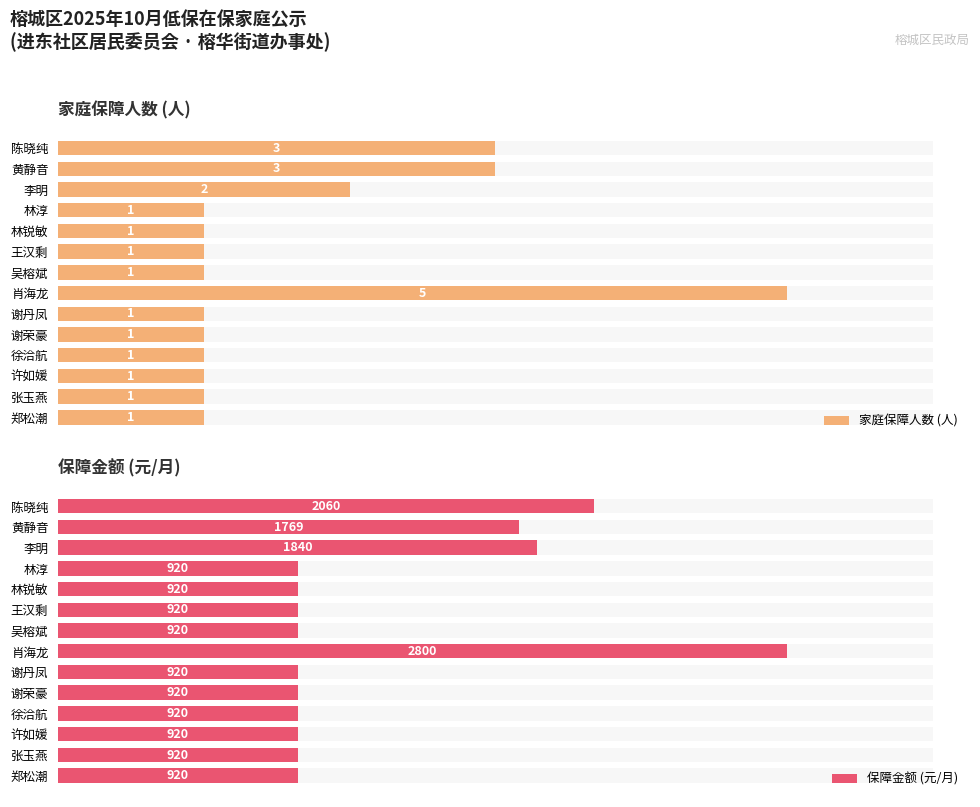

Reading left to right, list all the values displayed in this chart.

家庭保障人数 (人): 3	3	2	1	1	1	1	5	1	1	1	1	1	1
保障金额 (元/月): 2060	1769	1840	920	920	920	920	2800	920	920	920	920	920	920